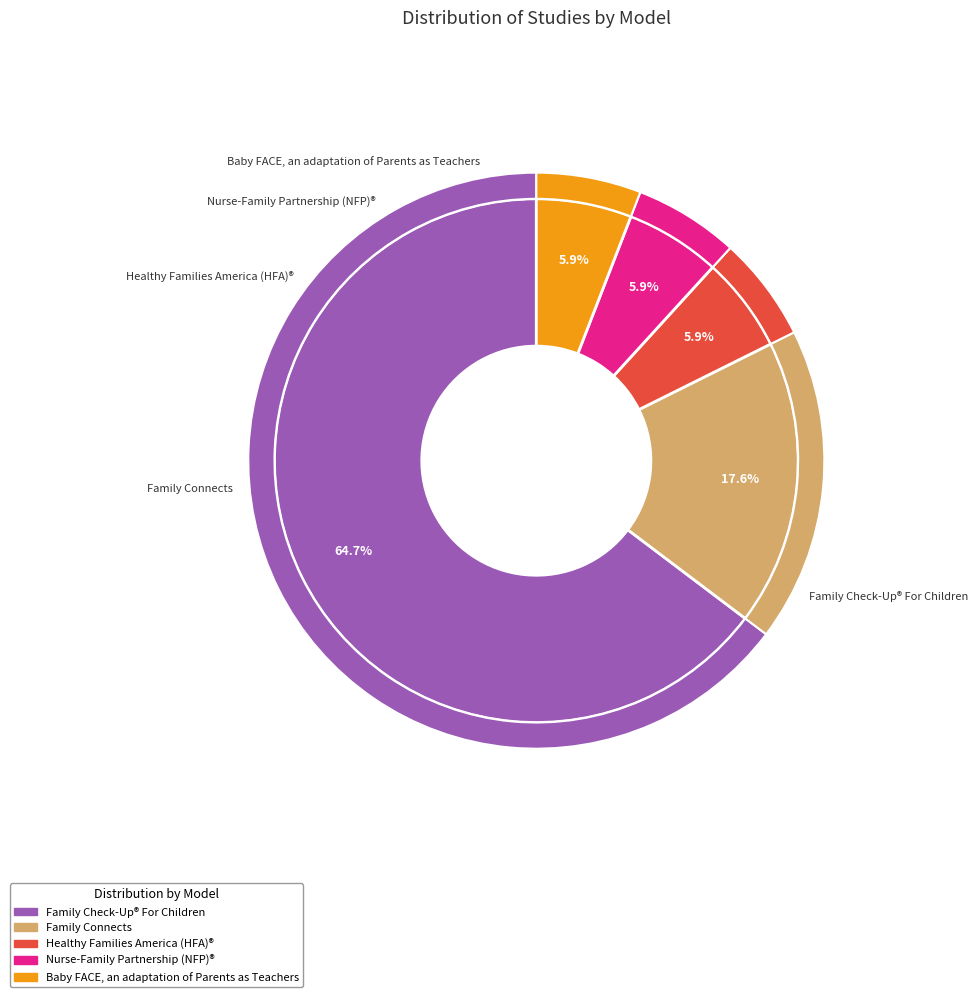

Is it true that Baby FACE, an adaptation of Parents as Teachers is 6% of the pie?

True